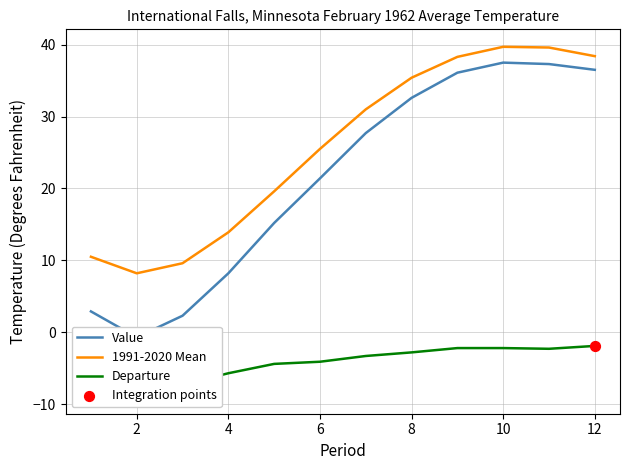

Is the value of Value at 2 greater than the value of 1991-2020 Mean at 12?

No